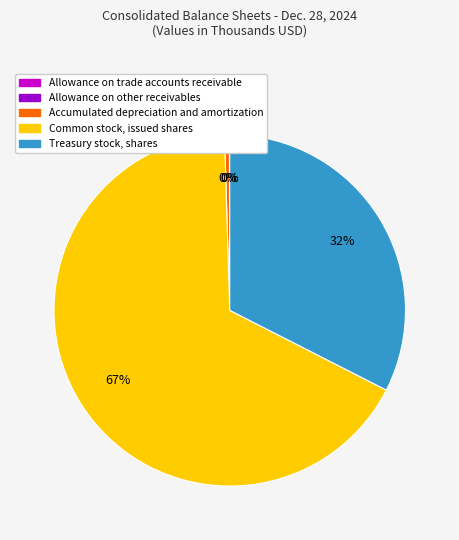

Does Common stock, issued shares represent more than half of the total?

Yes